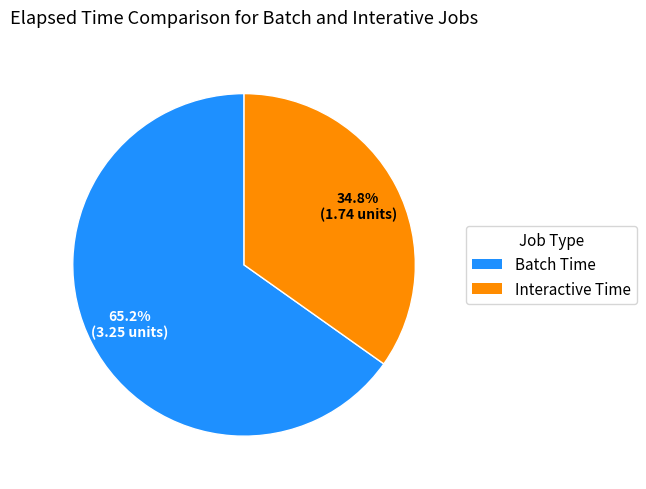

Is there any slice that represents more than half of the pie?

Yes